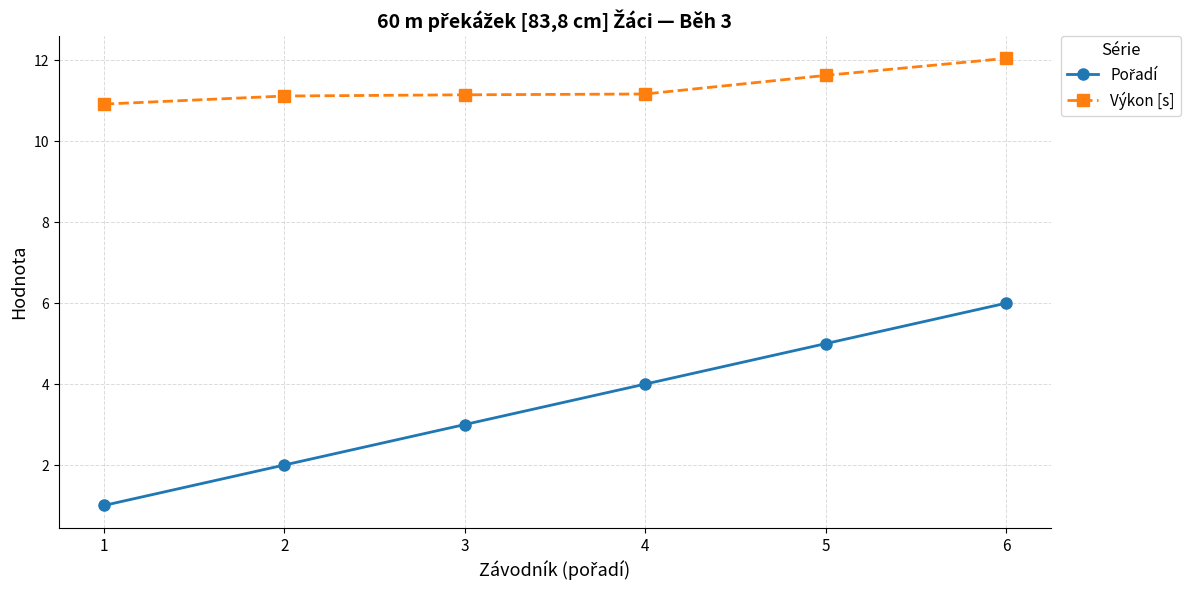

What is the value of the Výkon [s] point at the 1st from the left?

10.9